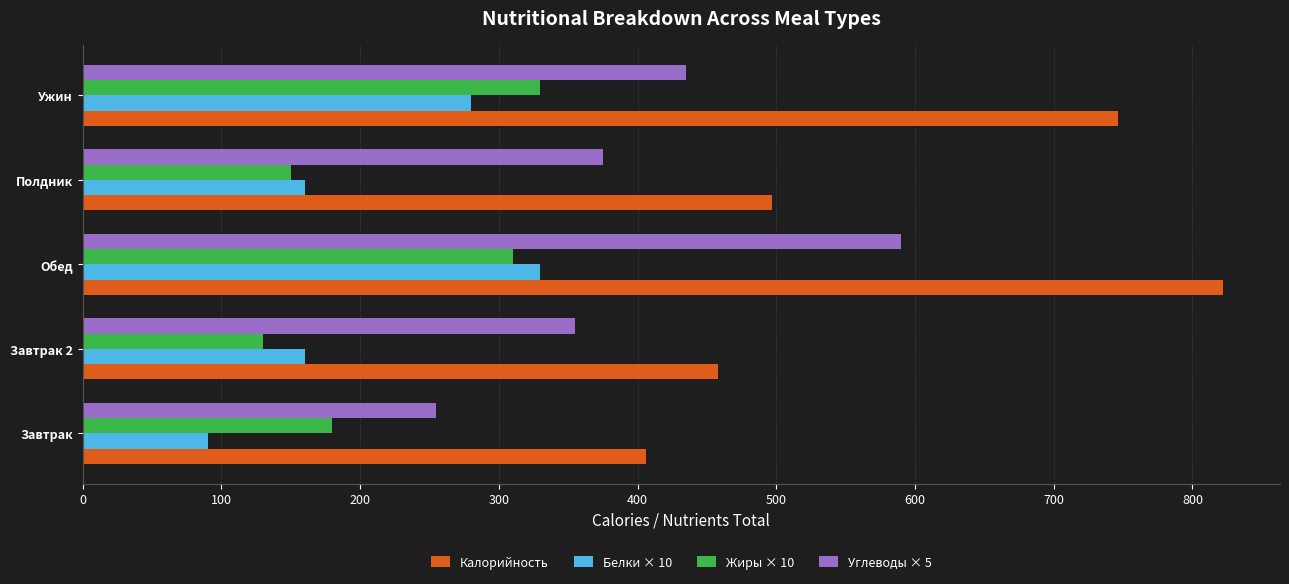

The Белки × 10 series shows 280 at Ужин. True or false?

True